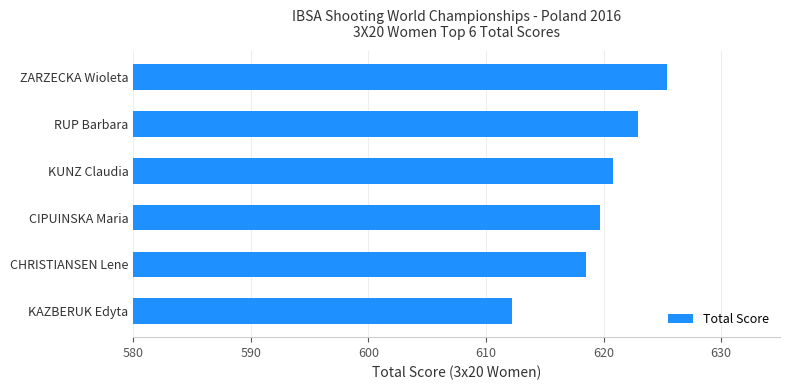

List the labels in order of value, largest first.

ZARZECKA Wioleta, RUP Barbara, KUNZ Claudia, CIPUINSKA Maria, CHRISTIANSEN Lene, KAZBERUK Edyta